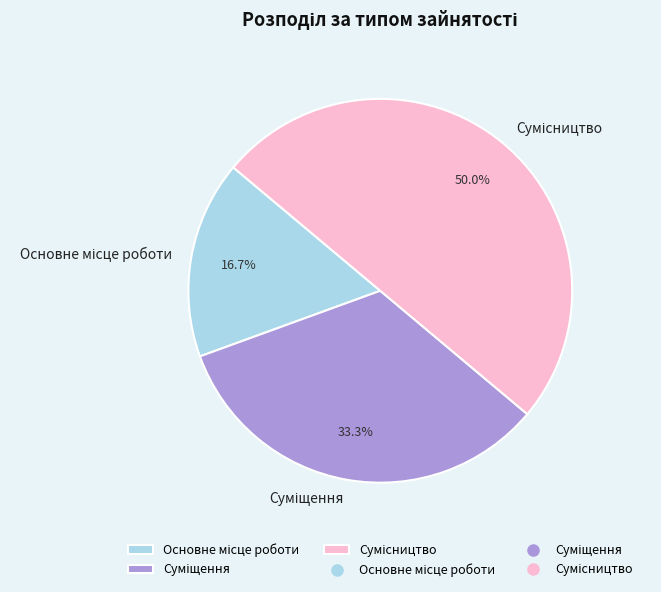

What is the total percentage of Основне місце роботи and Сумісництво?

66.7%